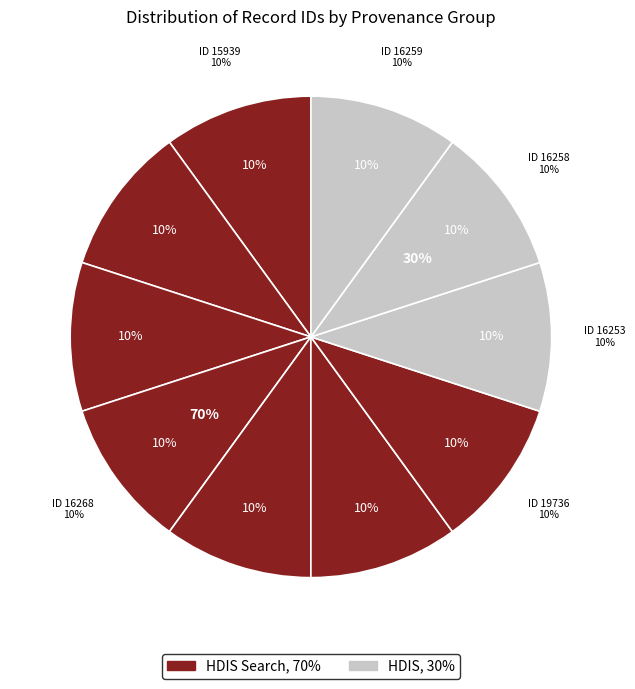

To the nearest percent, what portion does ID 16265 represent?

10%